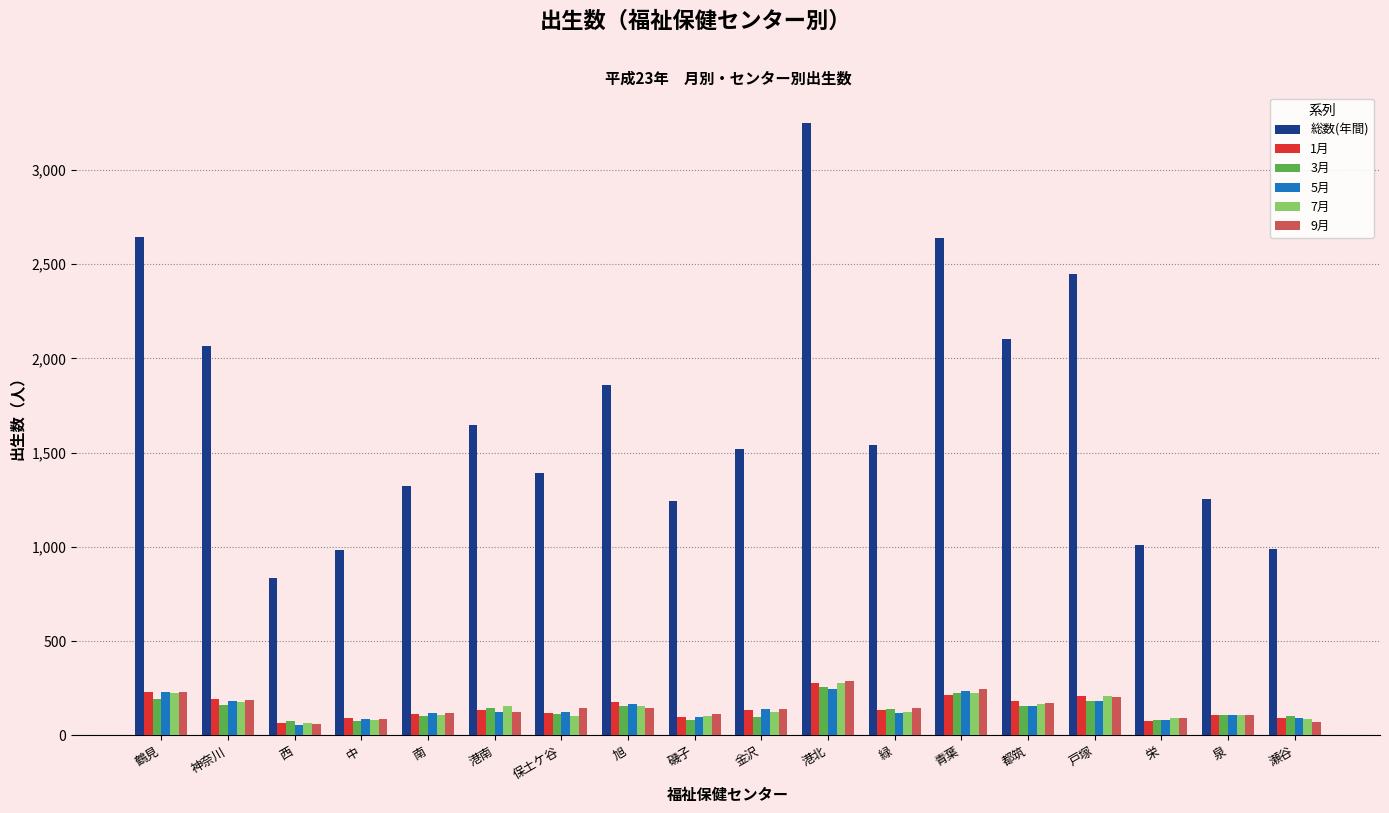

The 7月 series shows 226 at 鶴見. True or false?

True